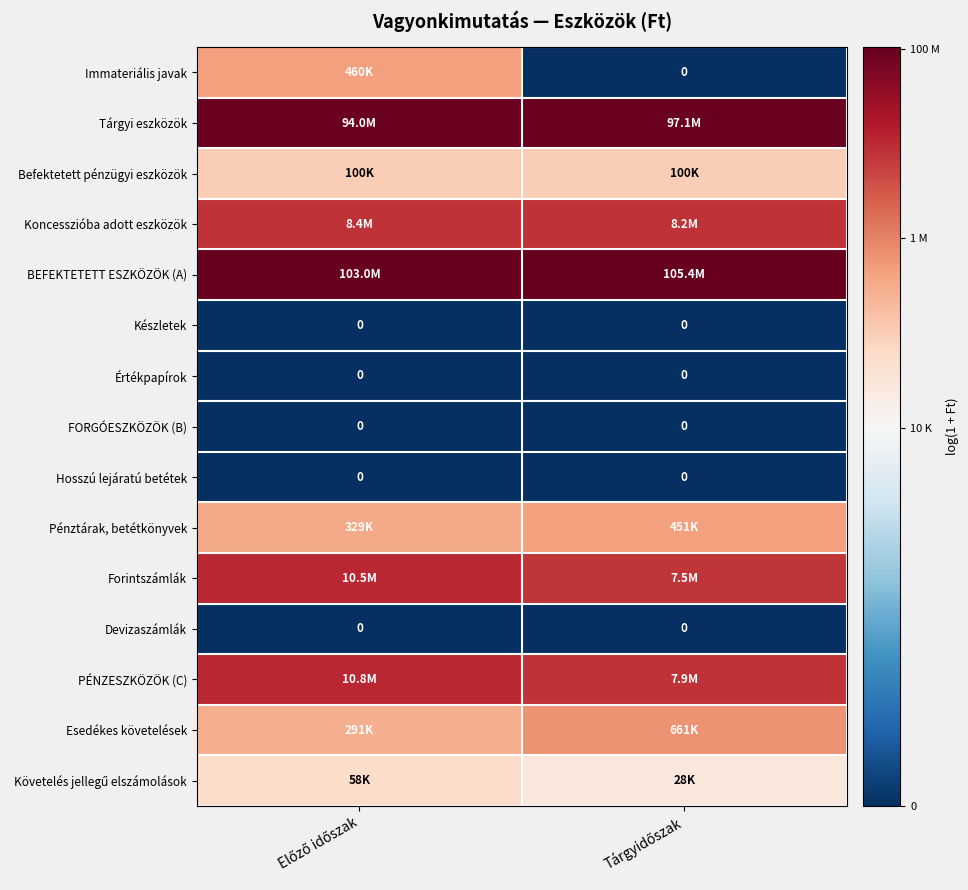

At how many categories does at least one series exceed 2?

2